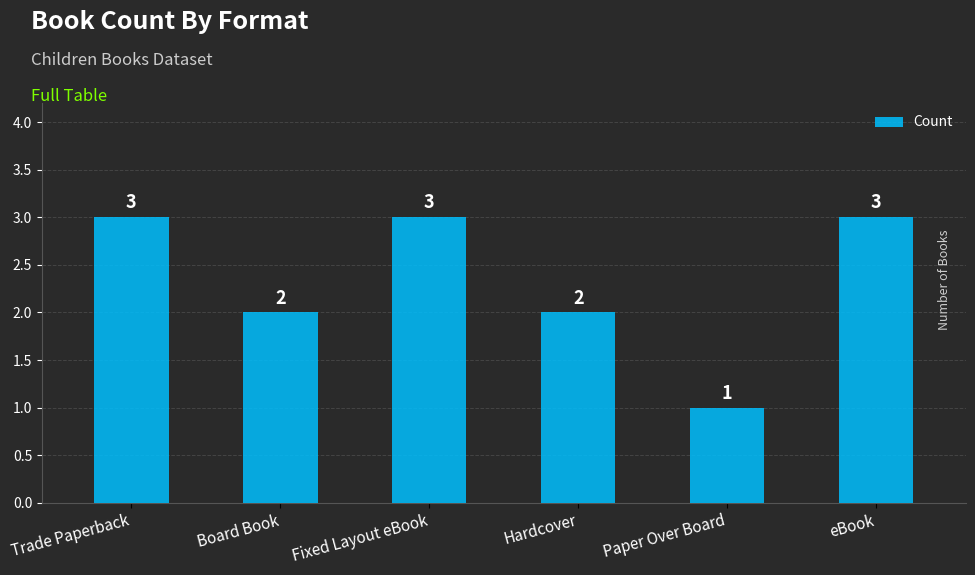

What value does the data have at Fixed Layout eBook?

3